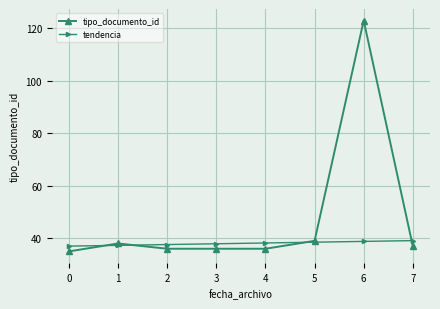

What is the value of the tipo_documento_id point at the 2nd from the left?

38.0